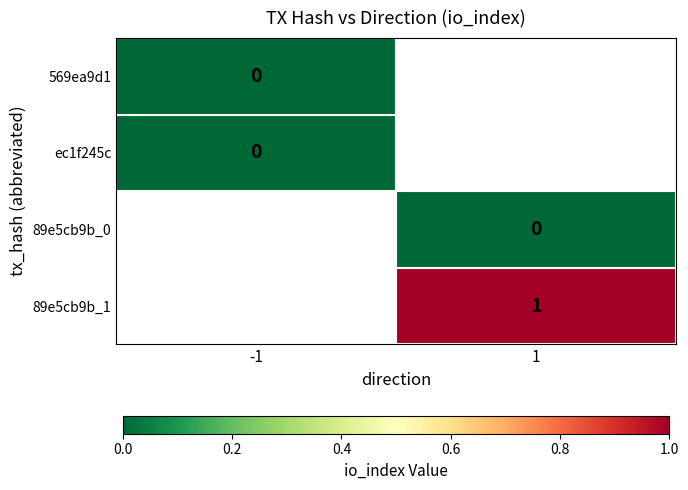

Is it true that 89e5cb9b_1 equals 1 at 1?

True